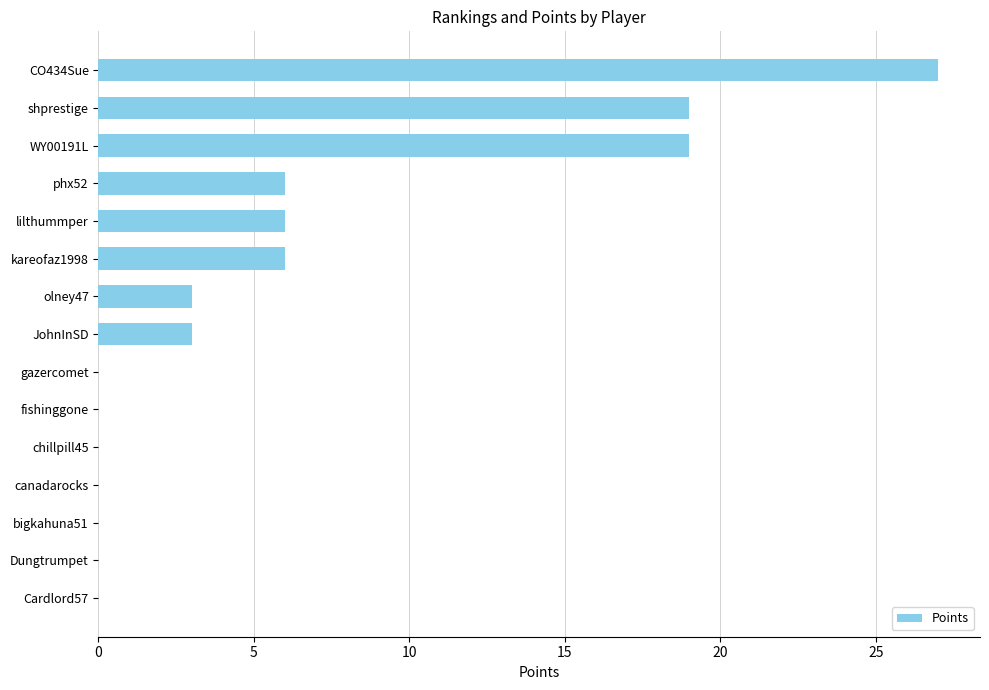

The chart shows a value of 15 at bigkahuna51. True or false?

False